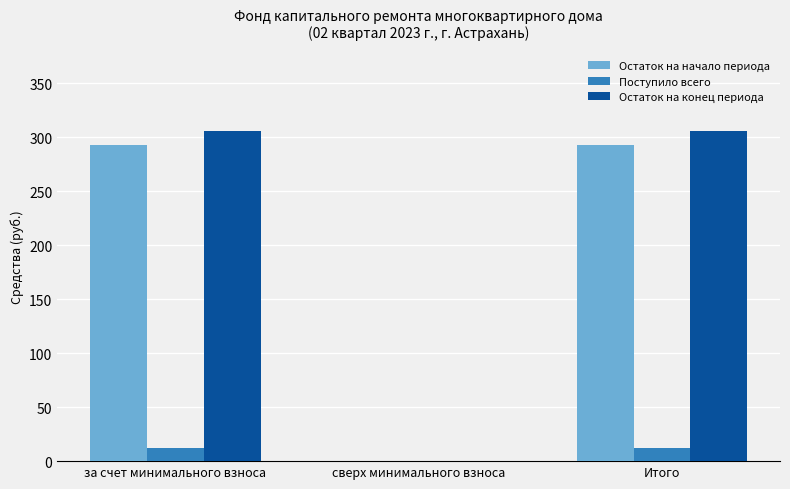

Are the bars horizontal?

No